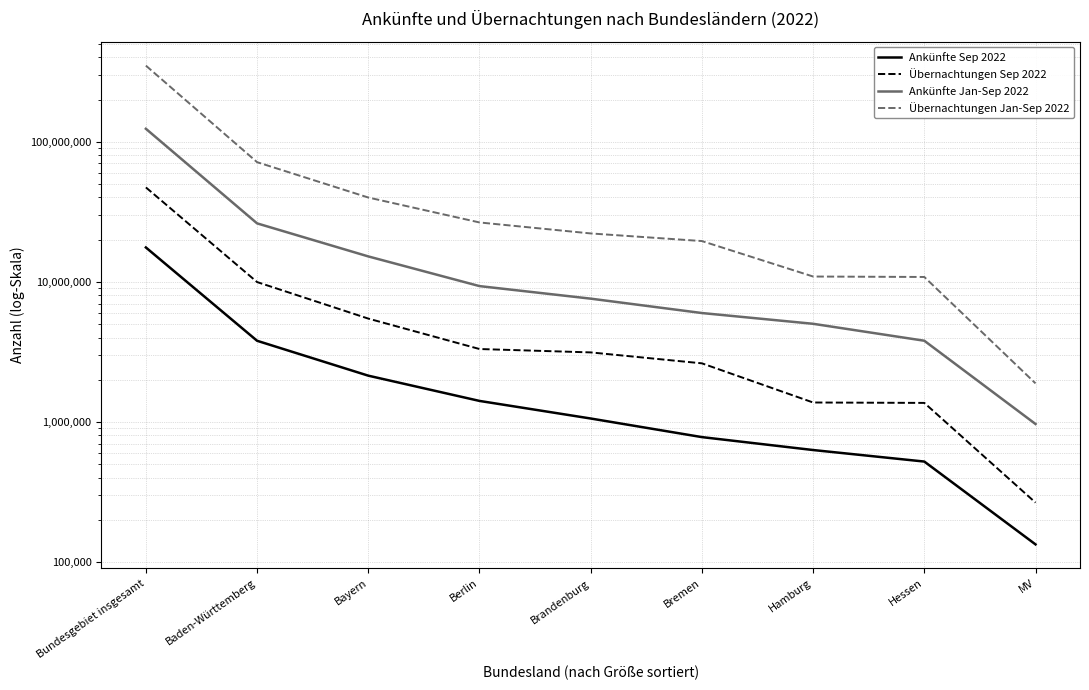

What position from the right is Bayern?

7